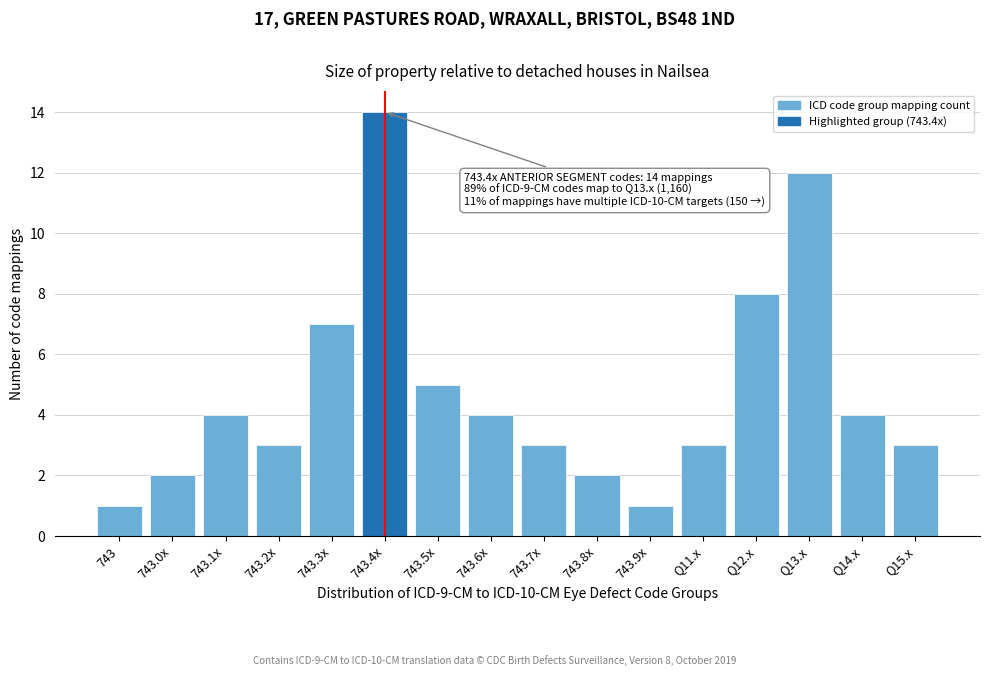

Reading left to right, transcribe all the data shown in this chart.

1	2	4	3	7	14	5	4	3	2	1	3	8	12	4	3